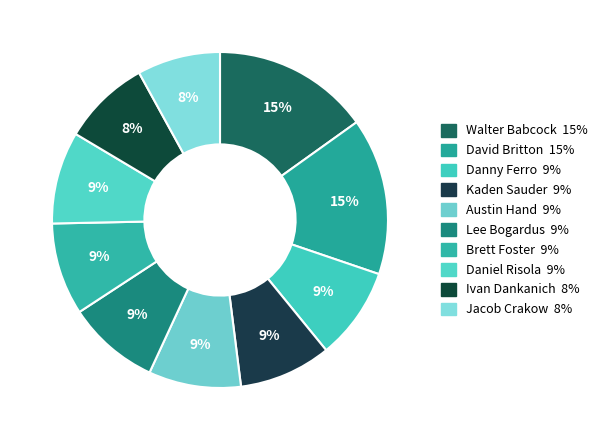

How many segments does this pie chart have?

10